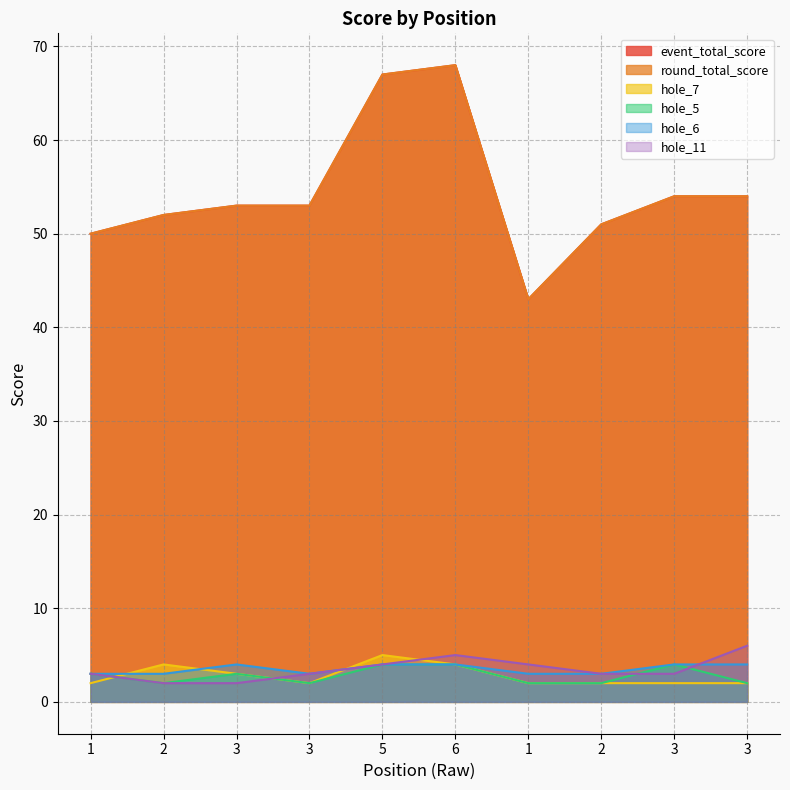

True or false: hole_7 and hole_11 intersect in this chart.

True